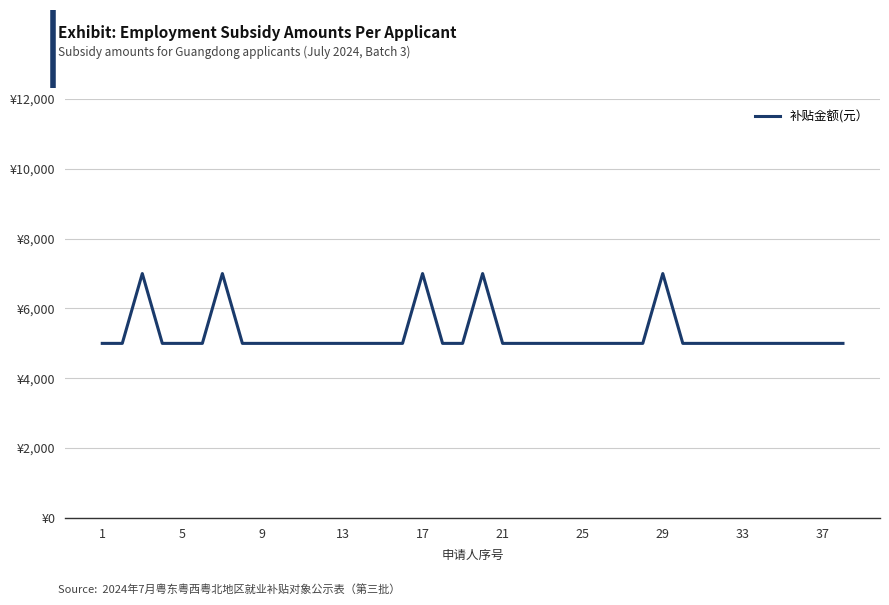

Does the chart display data point markers on the line(s)?

No